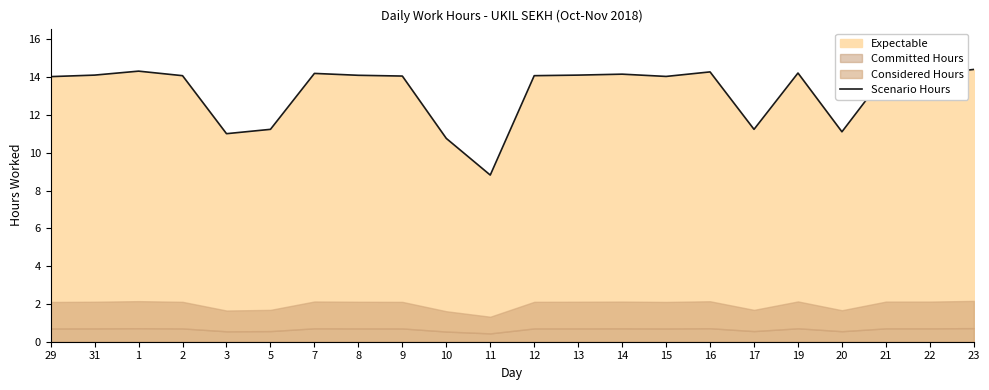

What is the difference between the maximum and minimum values?

5.6